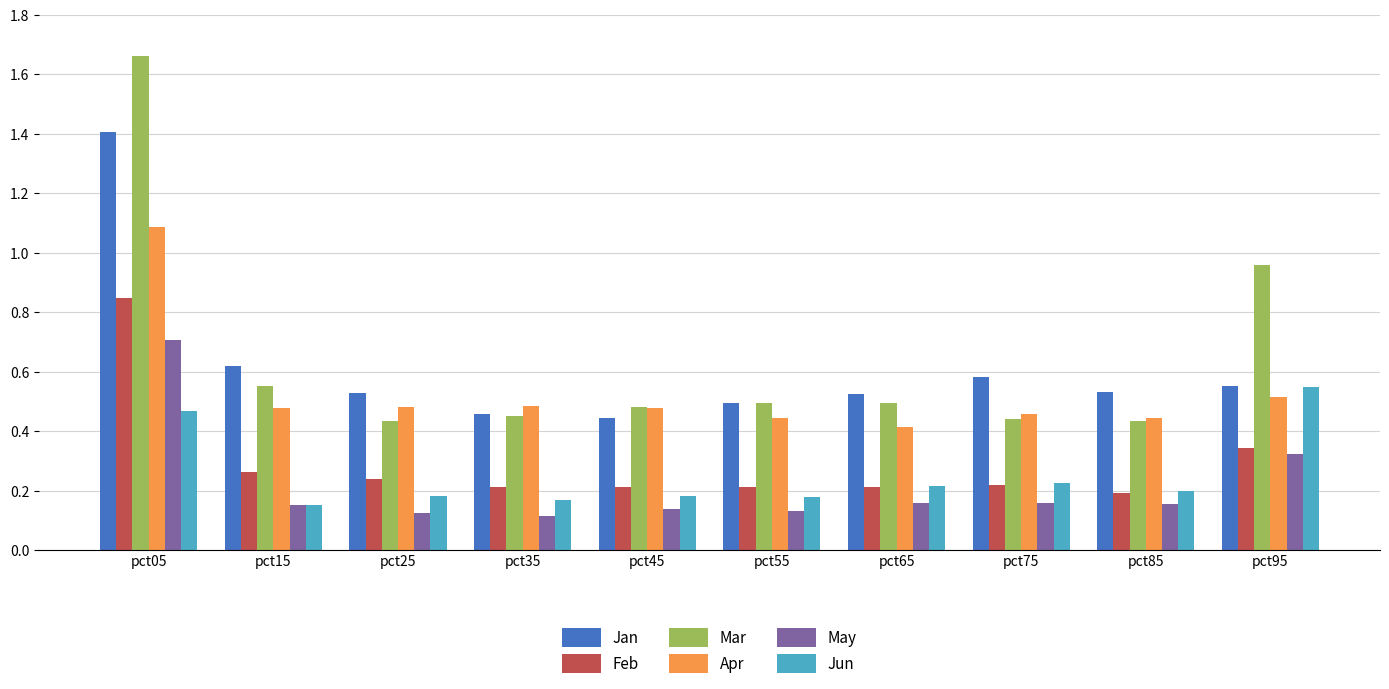

Which label corresponds to the largest value in the chart?

pct05